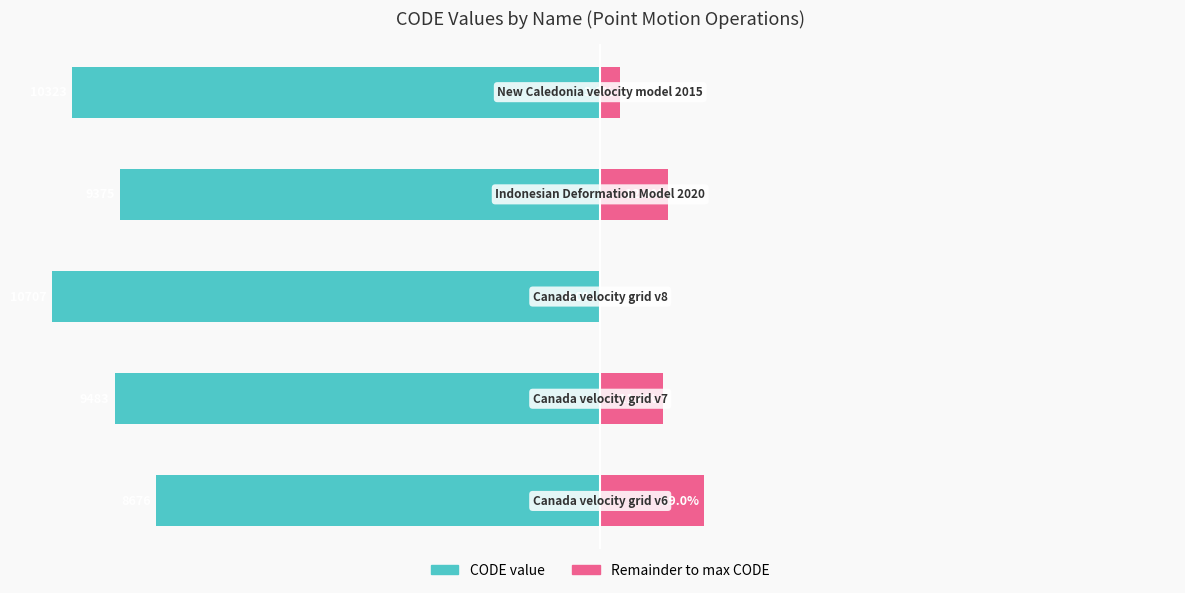

The CODE (normalized) series shows -116.1 at 3. True or false?

False